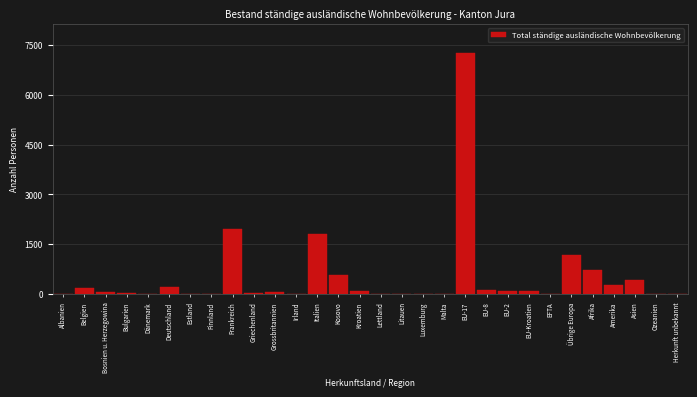

At which label is the value closest to 3631?

Frankreich